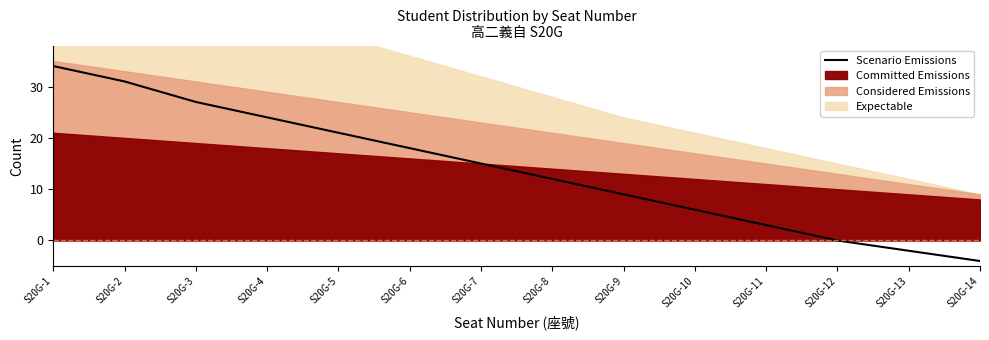

What is the minimum value shown in the chart?

-4